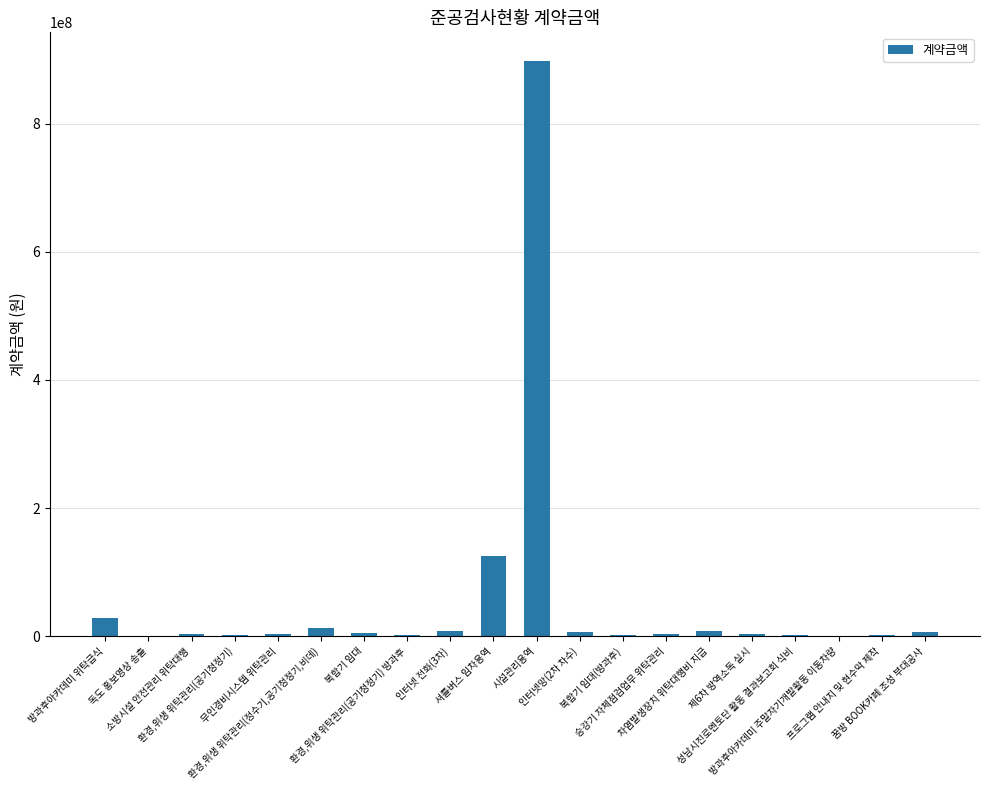

What is the maximum value shown in the chart?

898170350